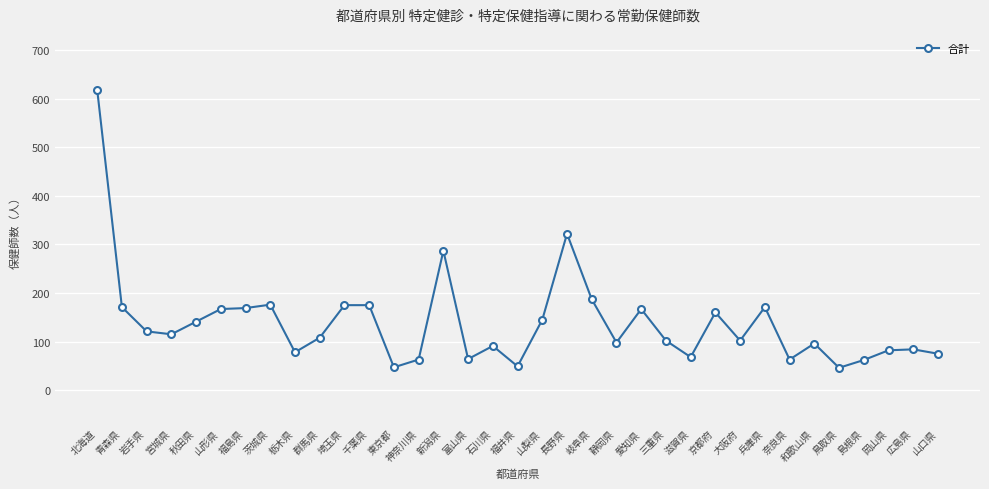

At which label is the value closest to 332?

長野県